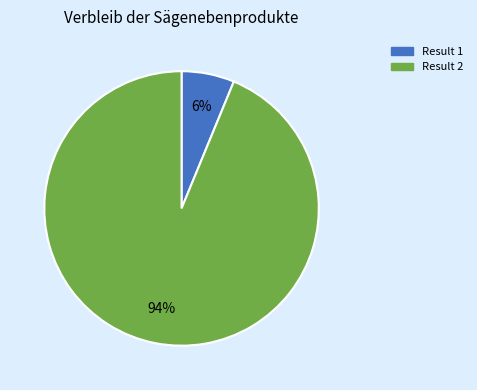

To the nearest percent, what percentage of the pie is Result 1?

6%